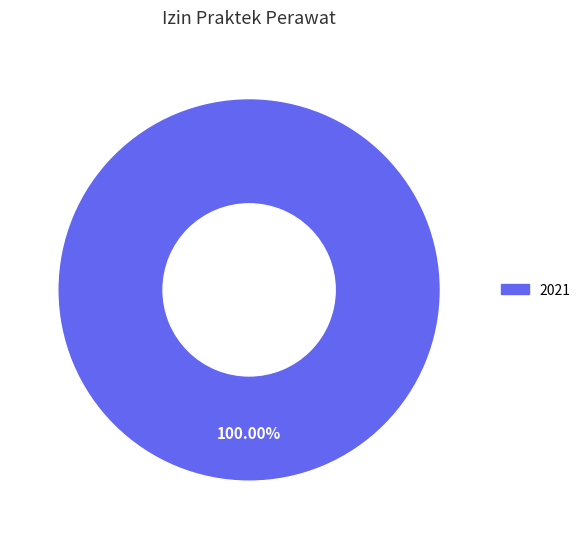

Is there any slice that represents more than half of the pie?

Yes